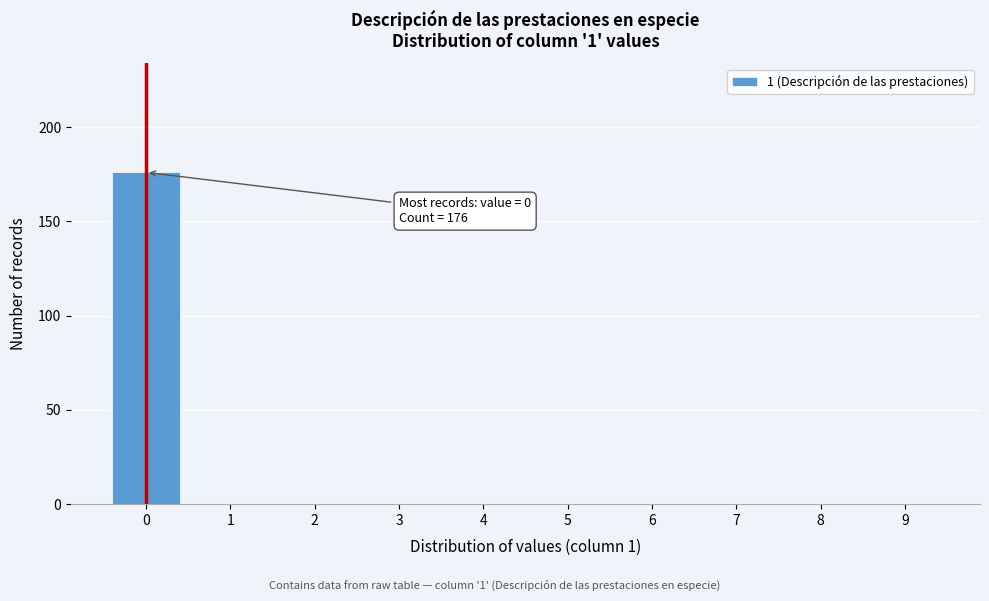

Reading right to left, transcribe all the data shown in this chart.

9=0	8=0	7=0	6=0	5=0	4=0	3=0	2=0	1=0	0=176